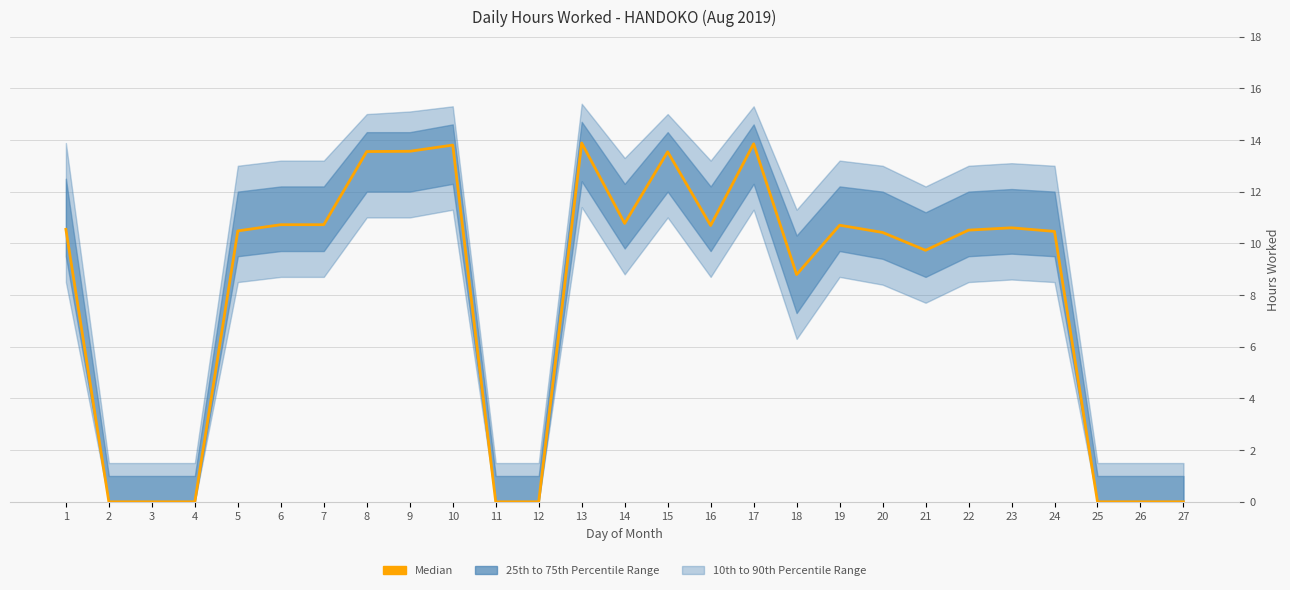

The chart shows a value of 18.0 at 14. True or false?

False